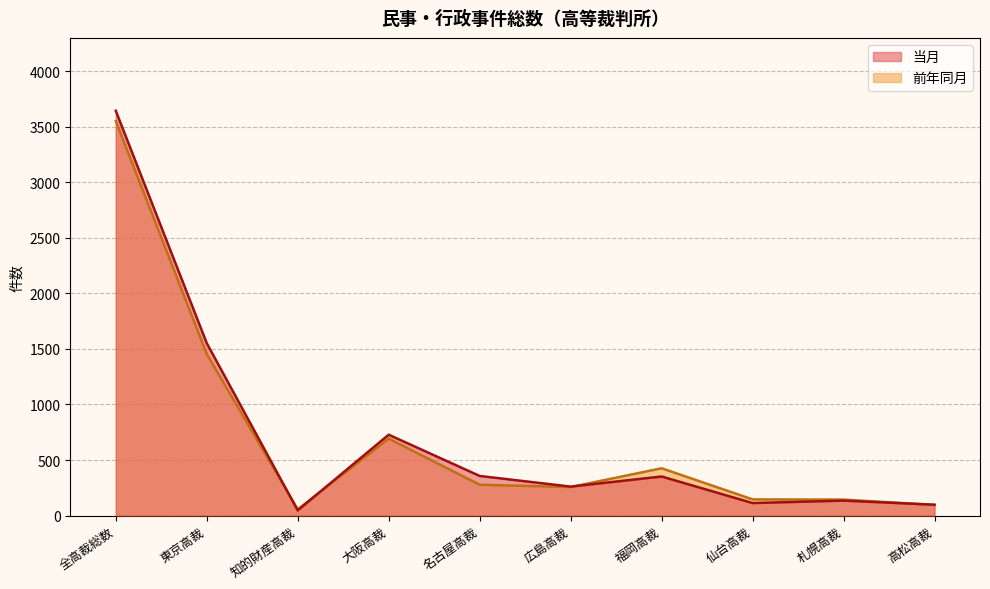

Which series has the largest total across all categories?

当月